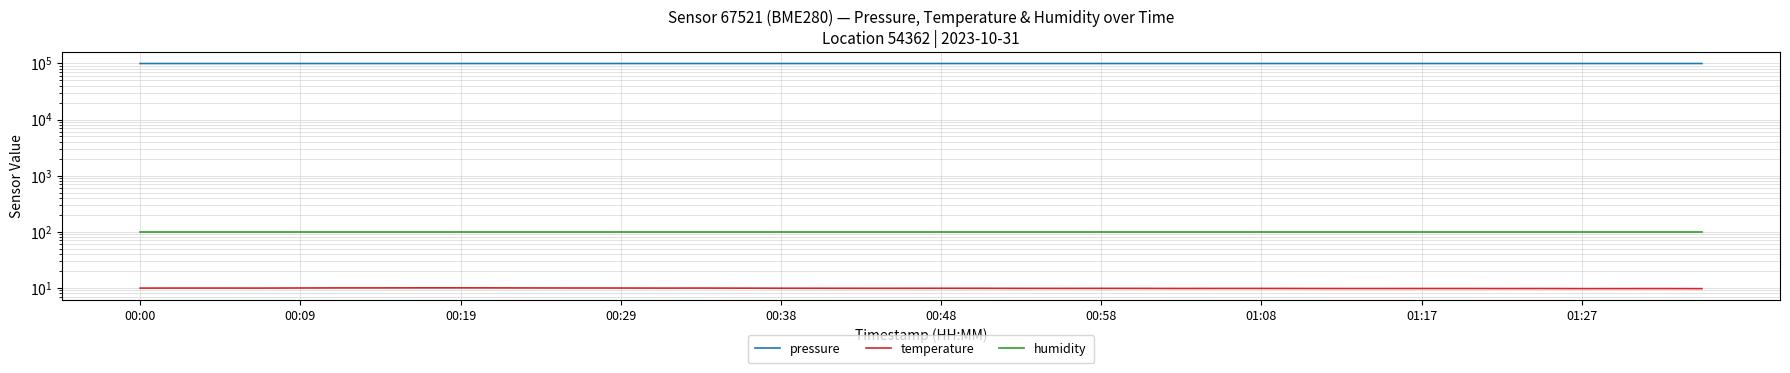

What is the value of the pressure point at the 17th from the left?

99596.4